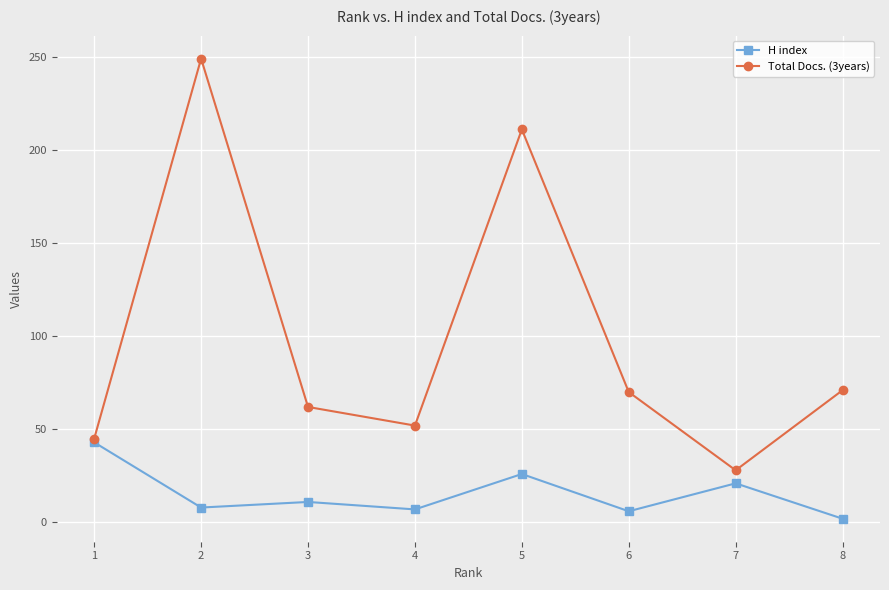

Rank the series by their average value, from lowest to highest.

H index, Total Docs. (3years)